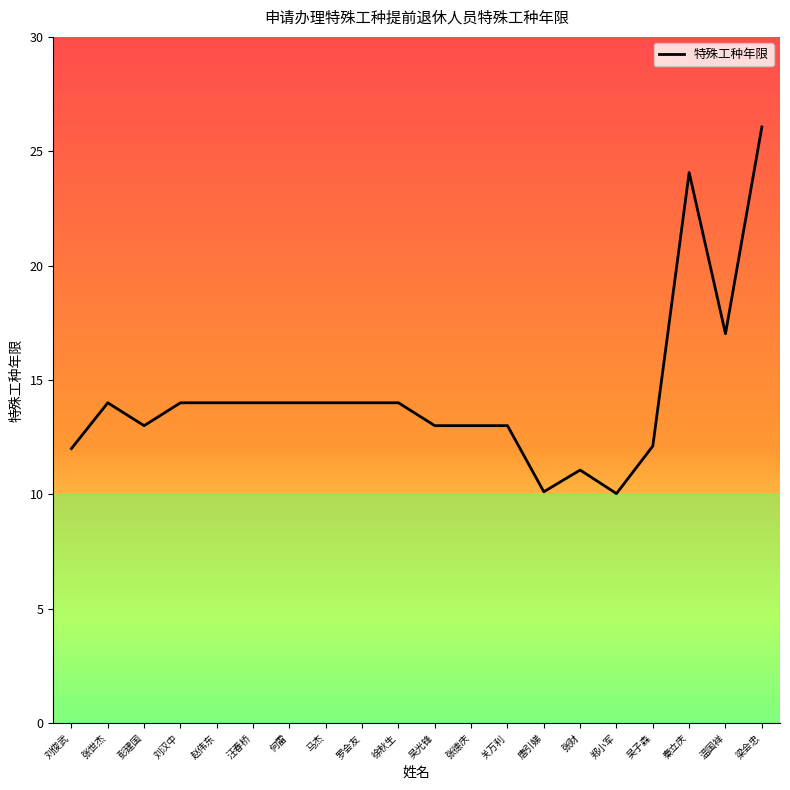

True or false: the data shows 14.0 at 何雷.

True